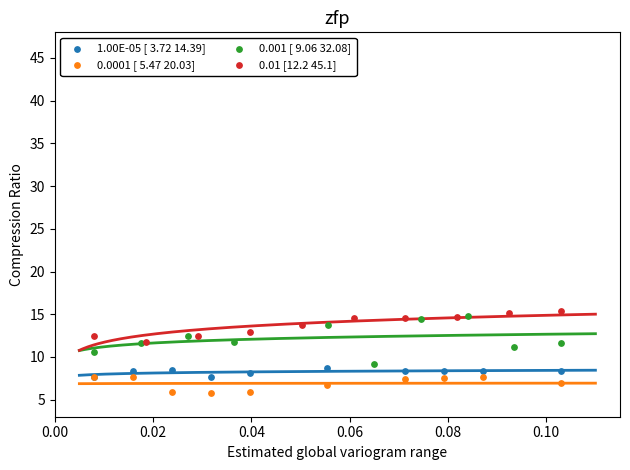

Which series reaches the minimum Y coordinate?

0.0001 [ 5.47 20.03]